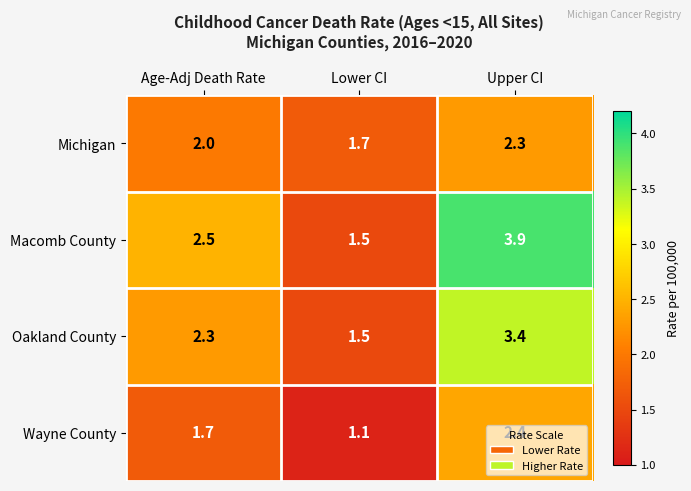

List the labels in order of Michigan value, largest first.

Upper CI, Age-Adj Death Rate, Lower CI